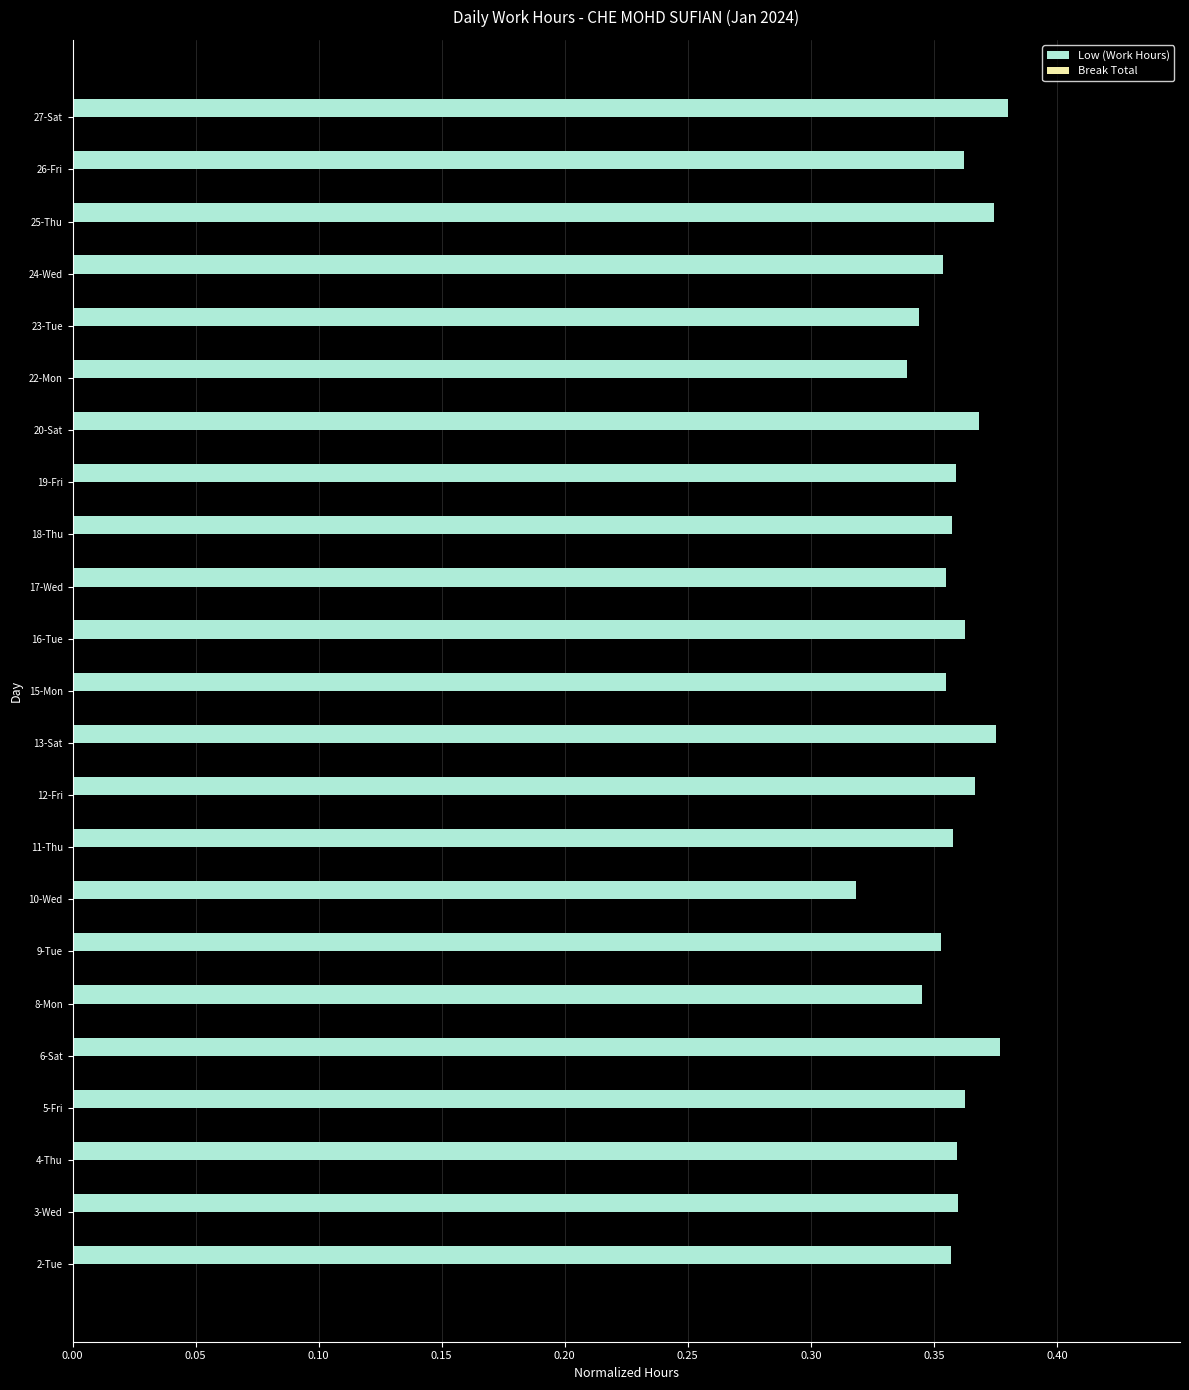

How many values are between 0 and 1?

23